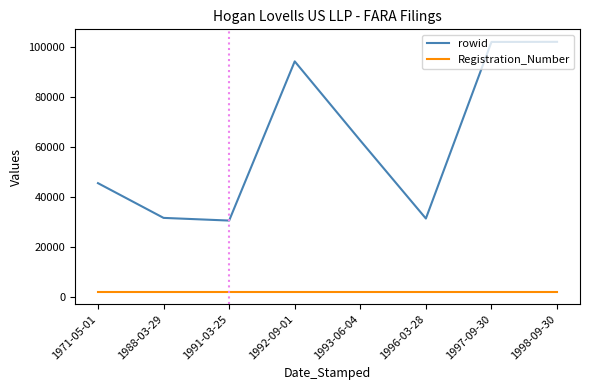

Rank the series by their average value, from highest to lowest.

rowid, Registration_Number